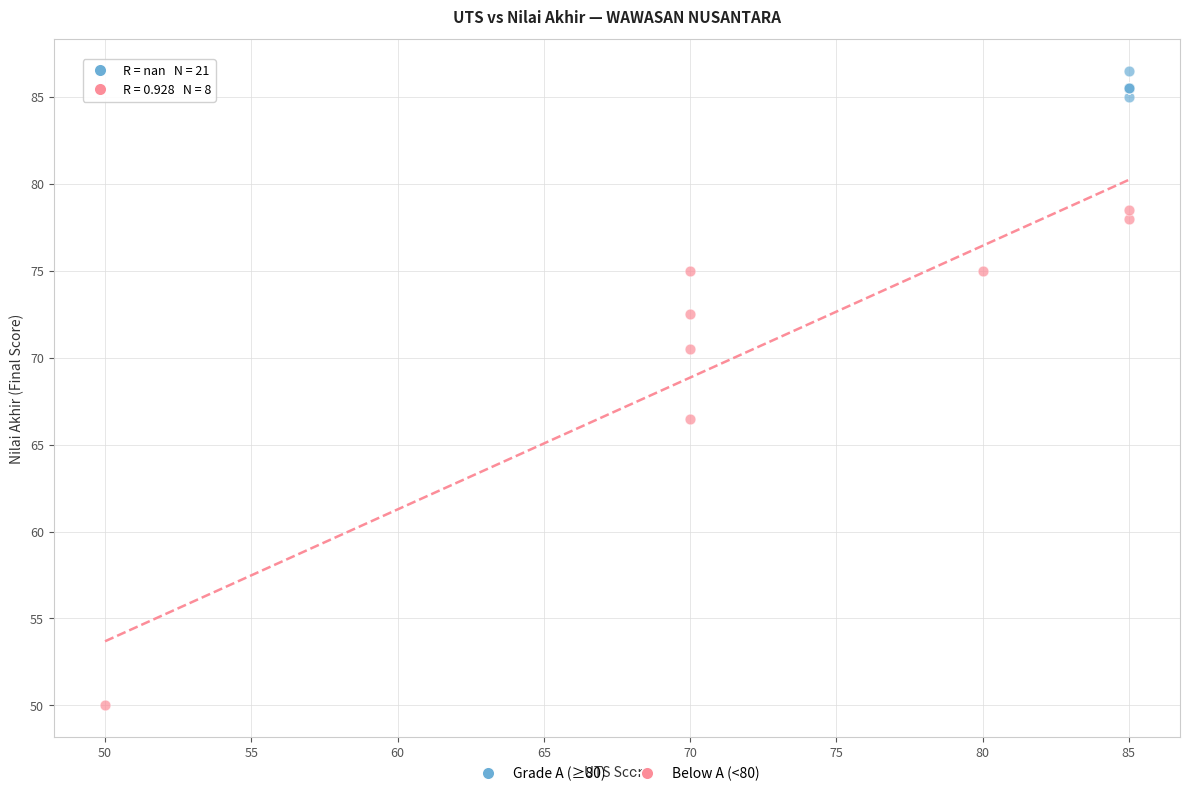

Which series contains the highest Y value?

Grade A (≥80)